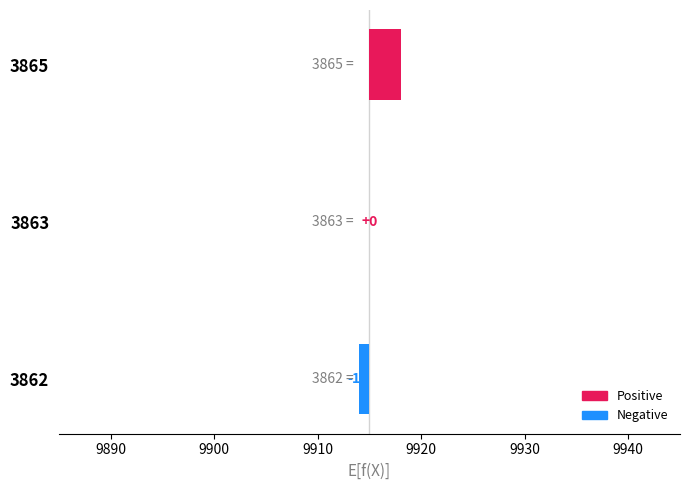

What is the maximum value shown in the chart?

3